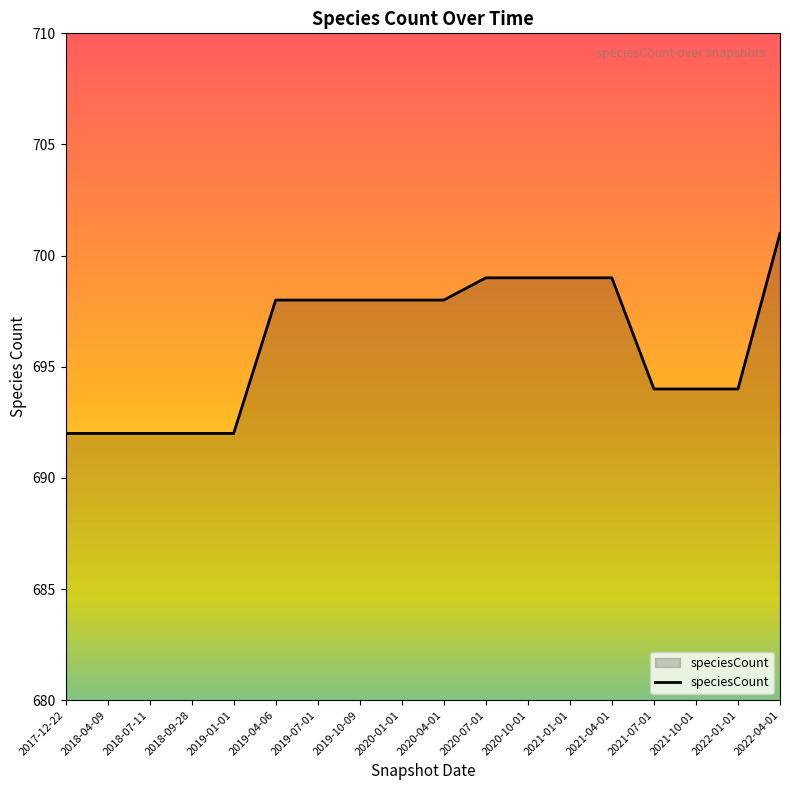

How many lines are shown in the chart?

1